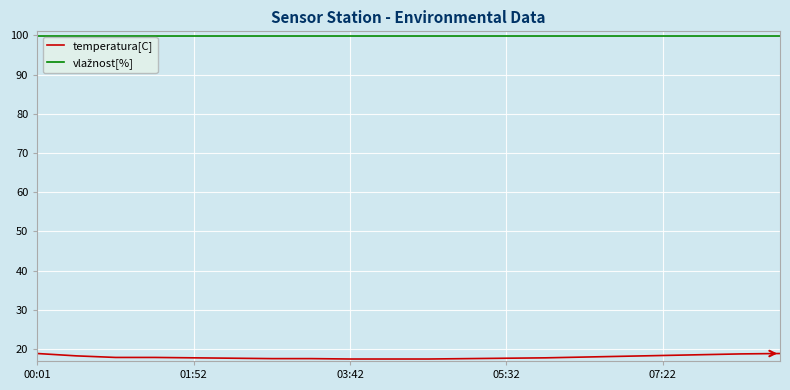

What is the maximum value shown in the chart?

99.9